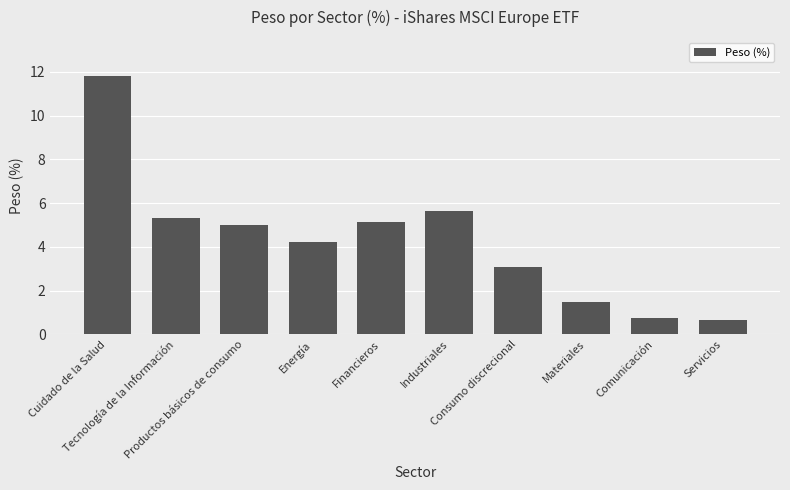

Count the number of values greater than 4.

6